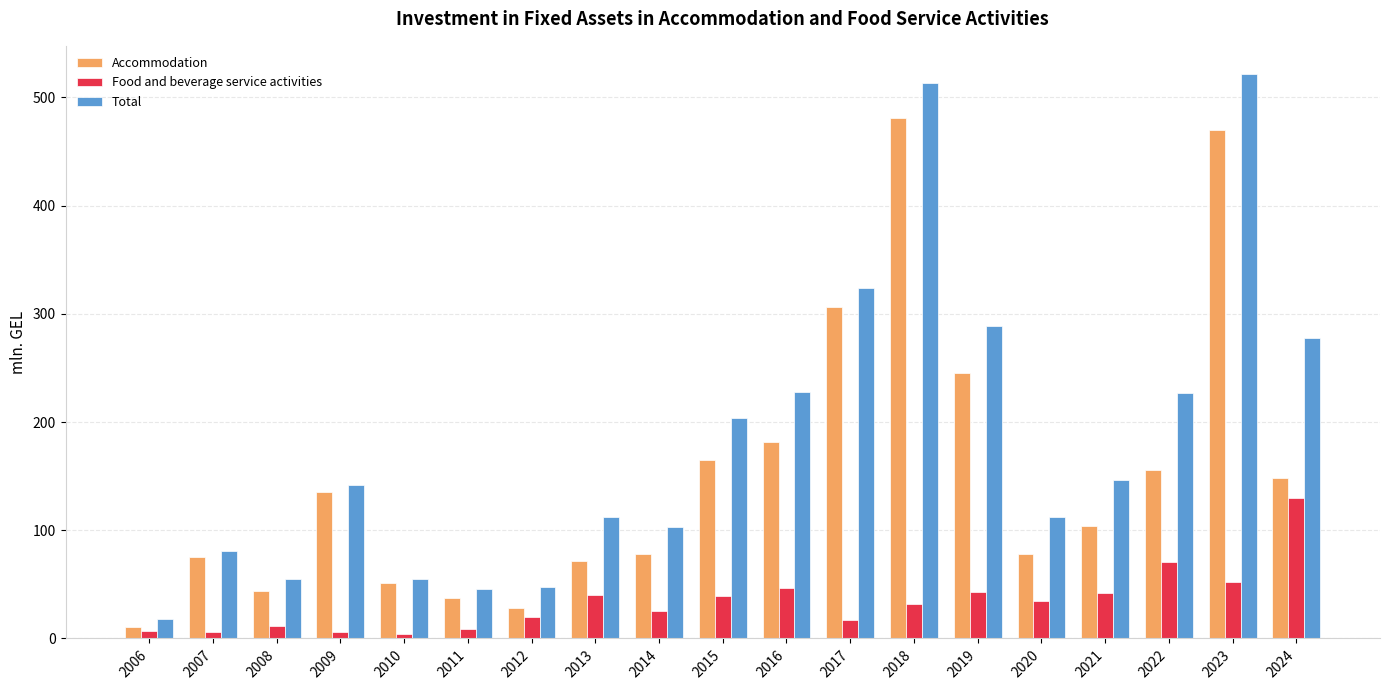

The Accommodation series shows 43.5 at 2008. True or false?

True